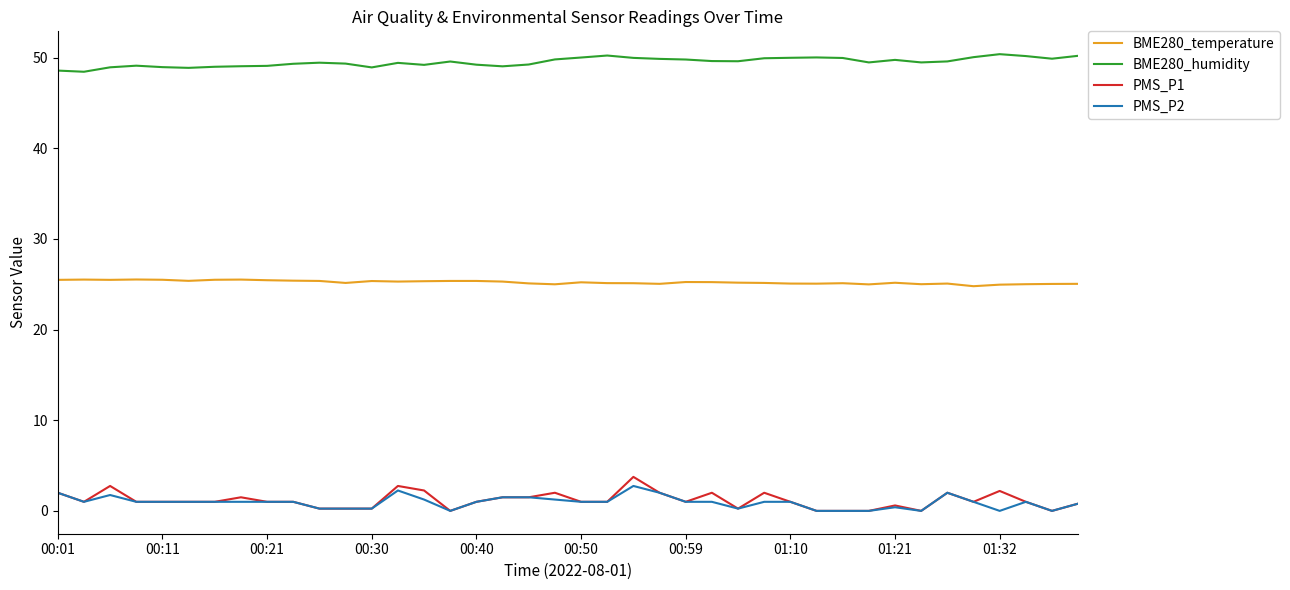

Which series has the largest total across all categories?

BME280_humidity